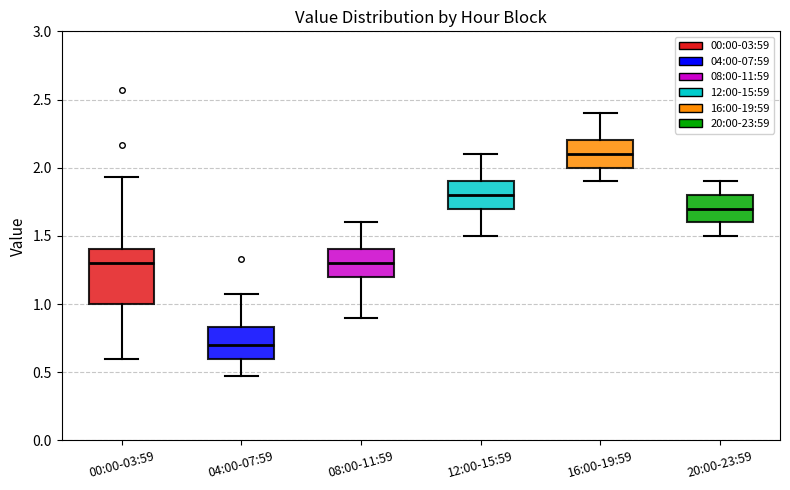

Where is the upper edge of the box for 12:00-15:59 on the y-axis? The values are not printed on the chart, so give them approximately, as read against the axis.

1.90